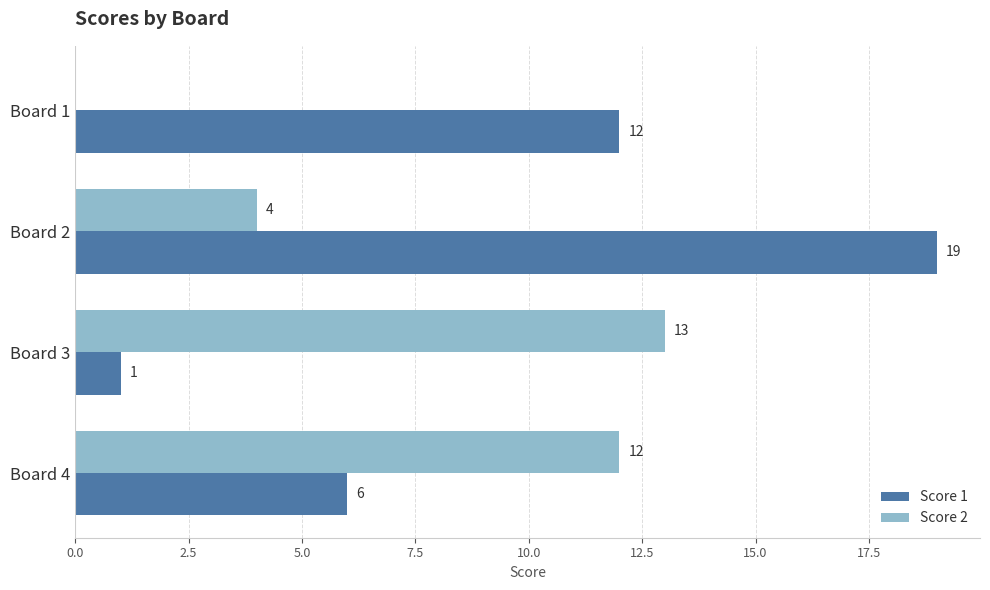

What is the highest value of the Score 1 series?

19